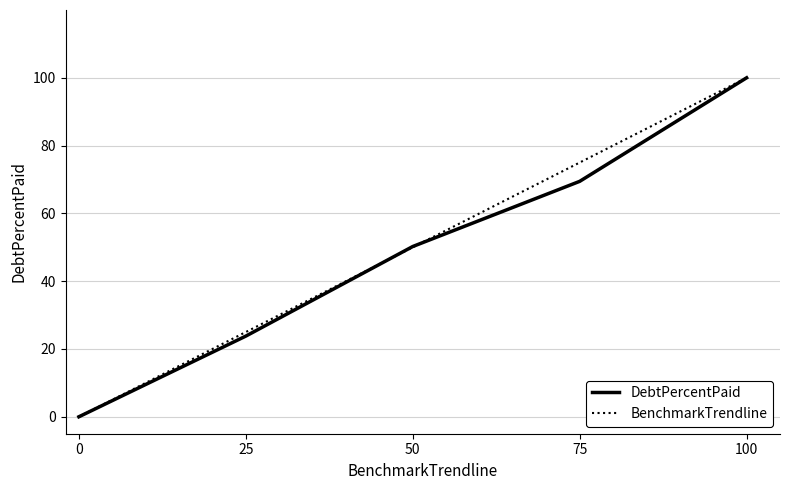

Reading left to right, what are all the values shown in this chart?

DebtPercentPaid: 0=0.0	25=23.8	50=50.2	75=69.5	100=100.0
BenchmarkTrendline: 0=0.0	25=25.0	50=50.0	75=75.0	100=100.0